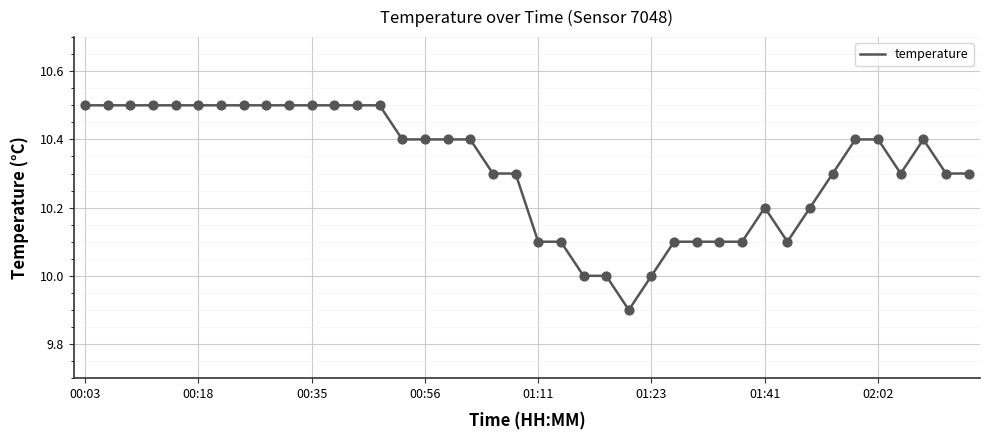

What is the smallest value displayed?

9.9